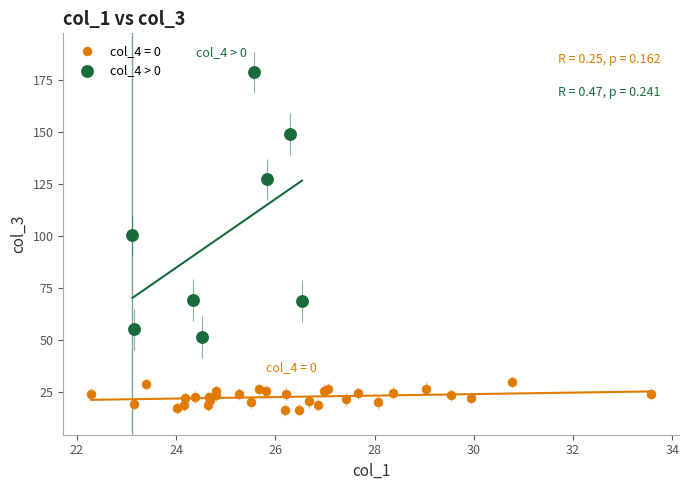

Which series has the largest Y range (max minus min)?

col_4 > 0